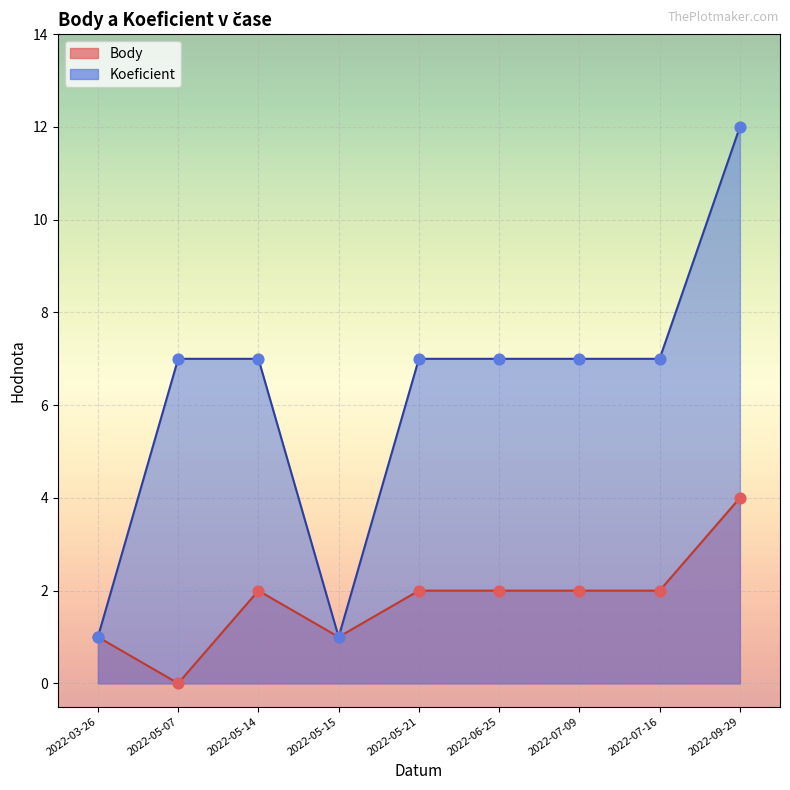

What is the total value across all series at 2022-06-25?

9